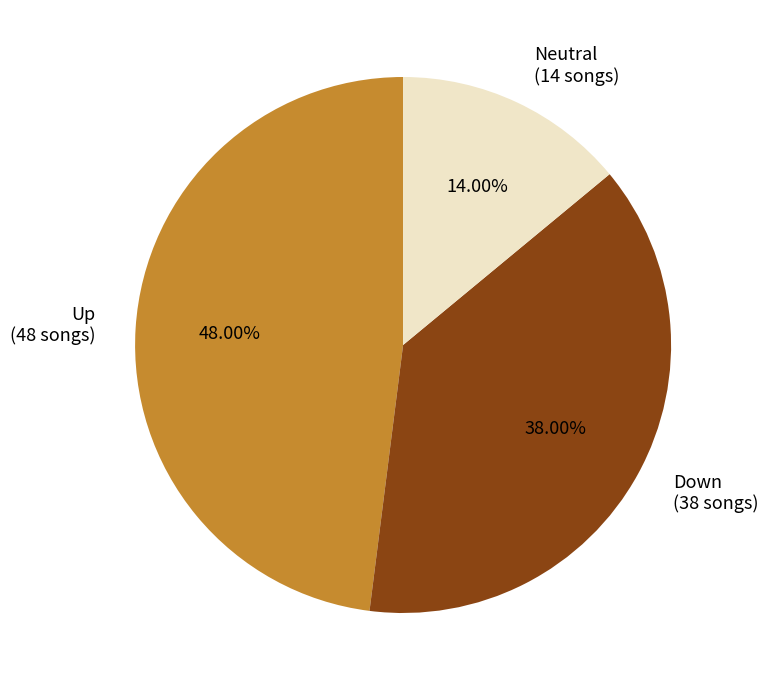

Does any single category account for the majority?

No